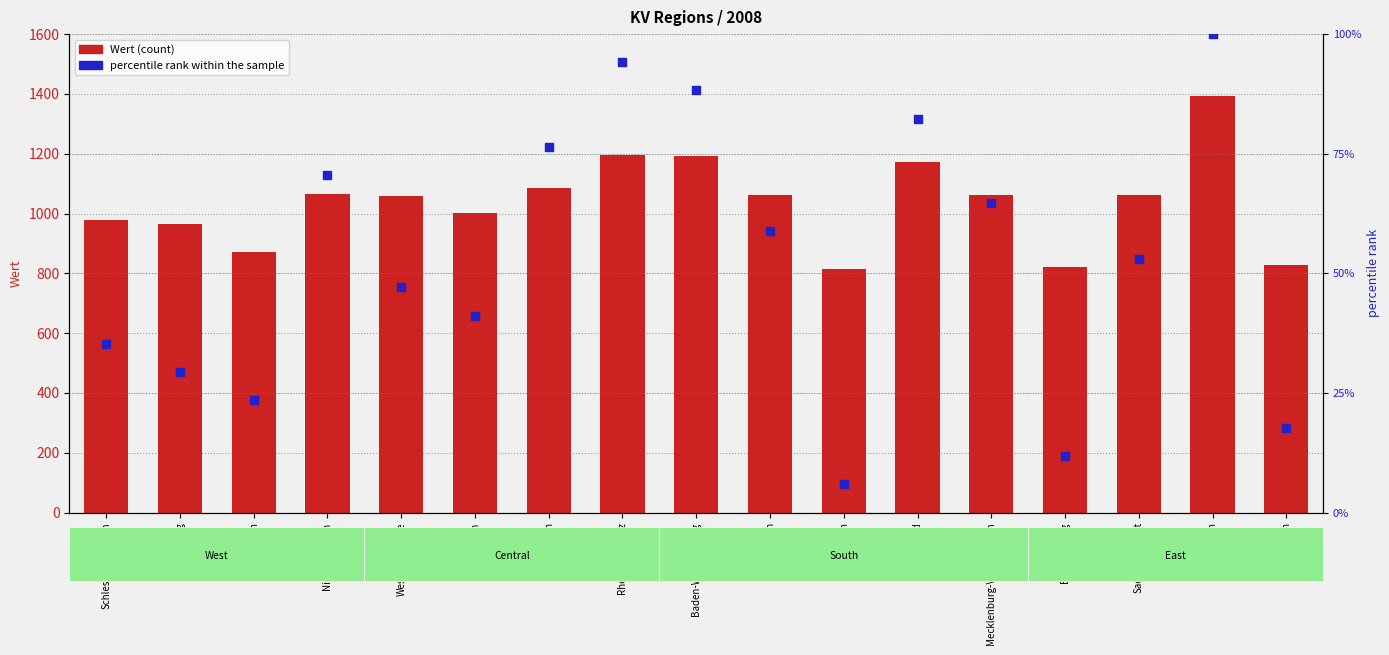

What are all the series names shown in the legend?

Wert, percentile rank within the sample